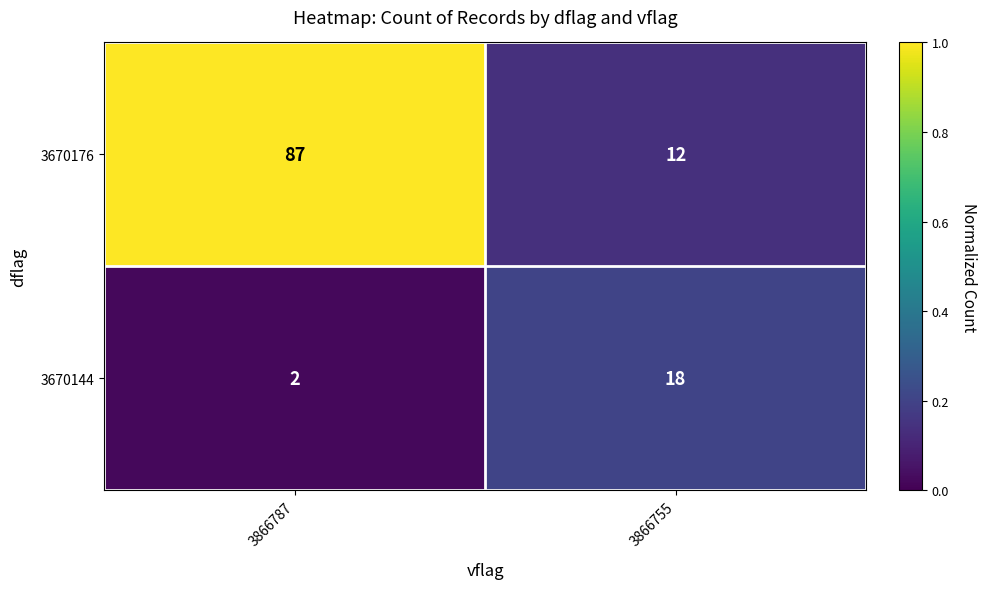

List the series in order of their peak value, highest first.

3670176, 3670144